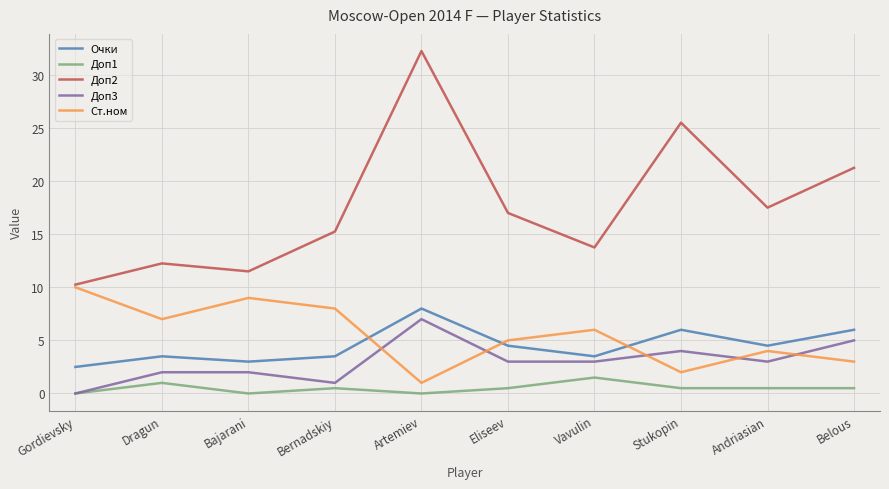

How many Ст.ном values are between 3 and 8?

6